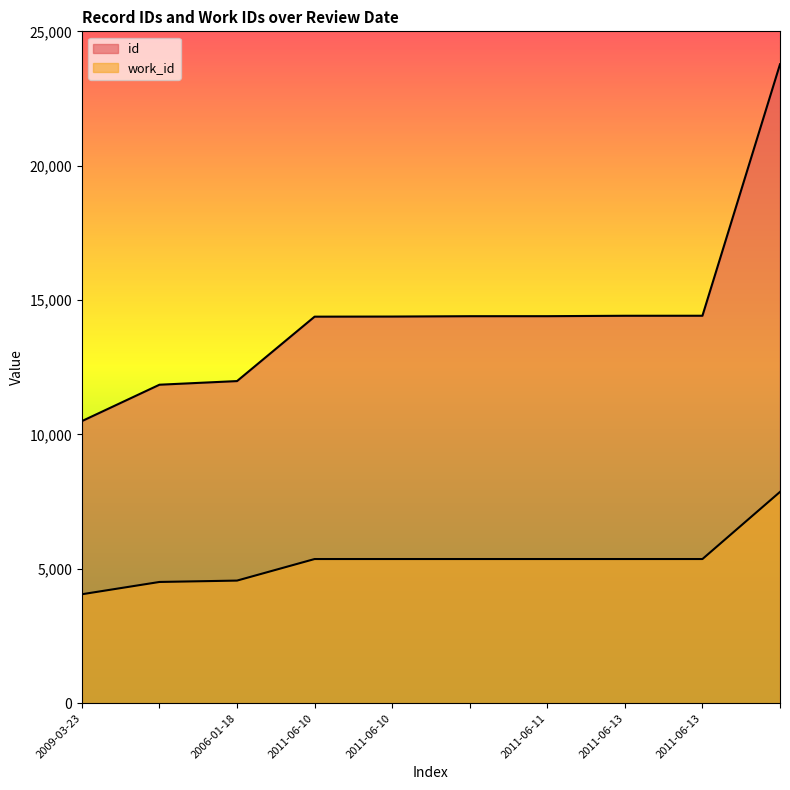

At which label is id closest to 17136?

2011-06-13